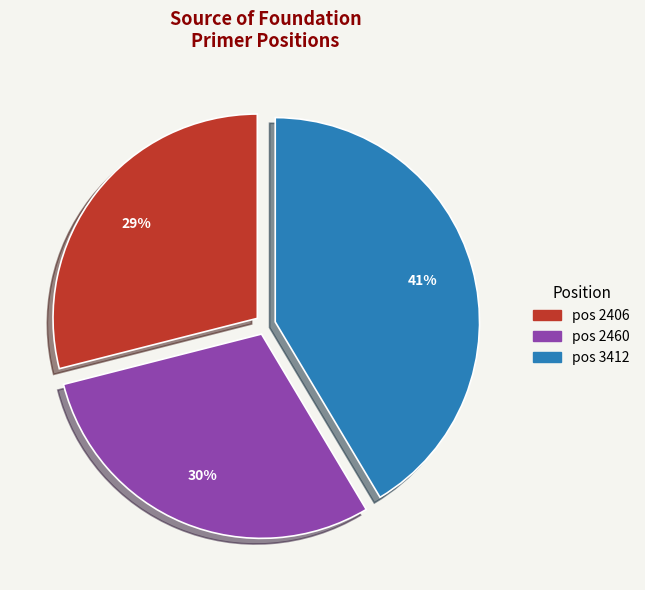

Is there any slice that represents more than half of the pie?

No